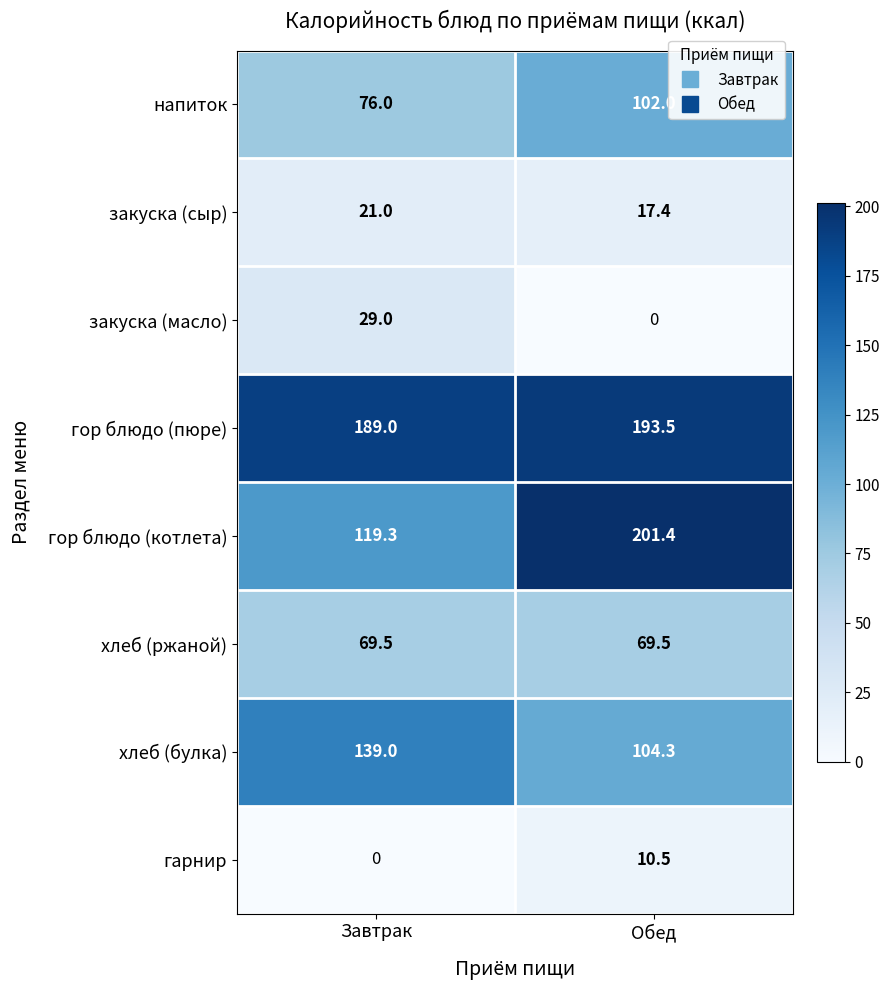

At which category does the chart reach its peak across all series?

Обед